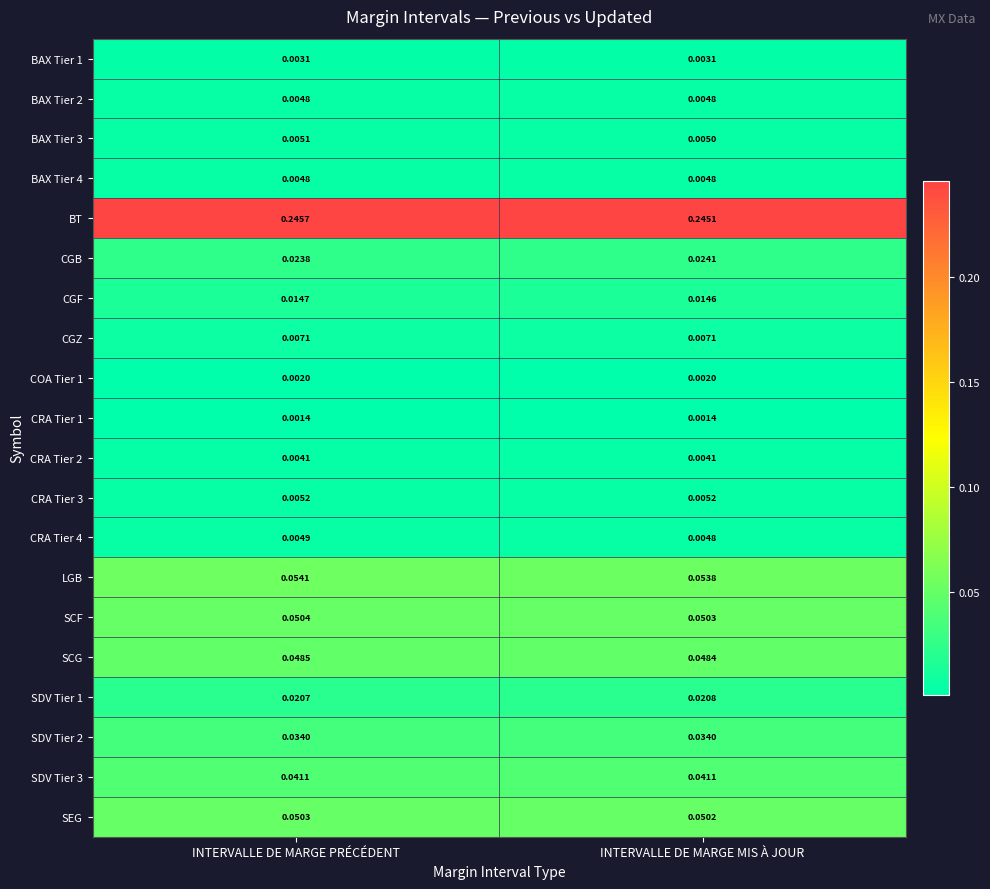

Which label corresponds to the smallest value in the chart?

INTERVALLE DE MARGE MIS À JOUR